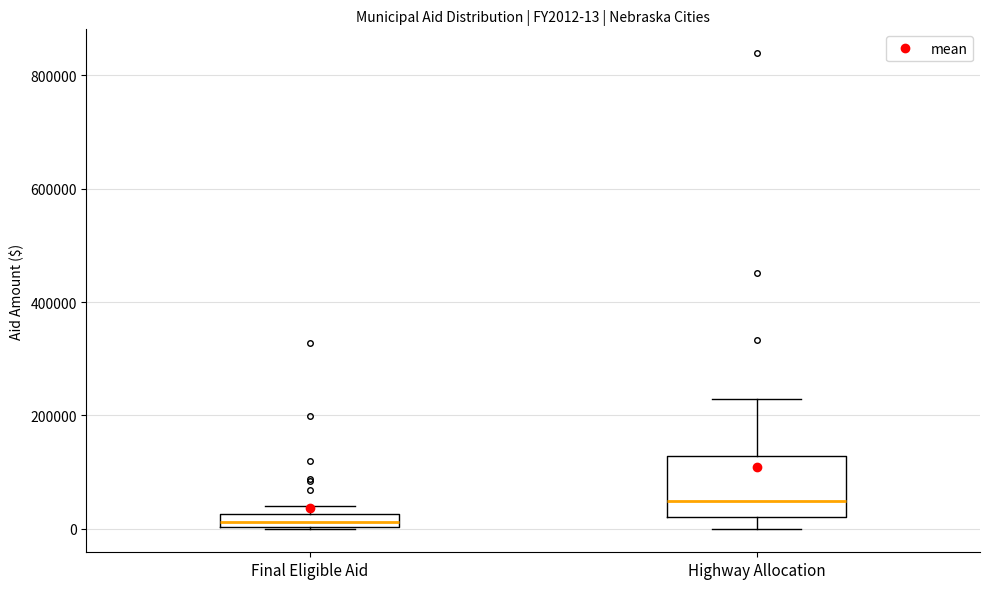

Which box is the tallest, from its lower edge to its upper edge?

Highway Allocation